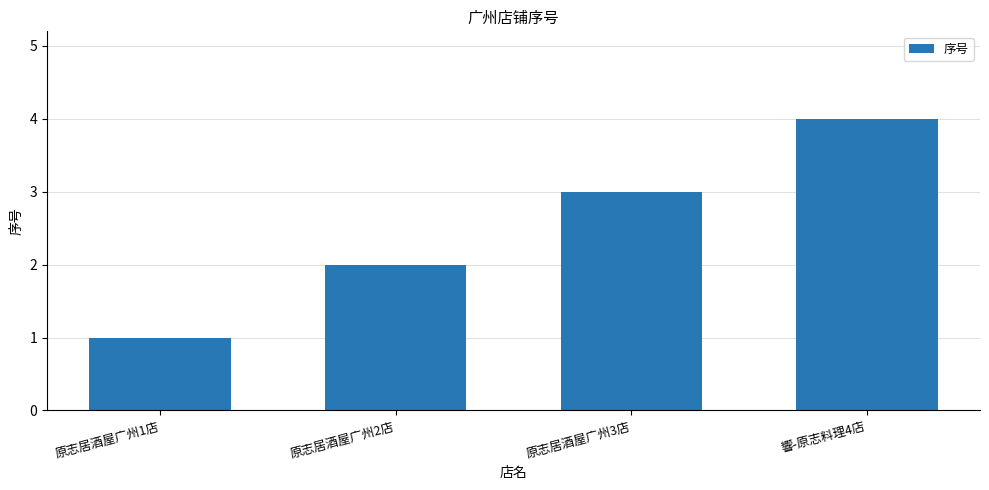

Which has a higher value, 原志居酒屋广州1店 or 原志居酒屋广州3店?

原志居酒屋广州3店